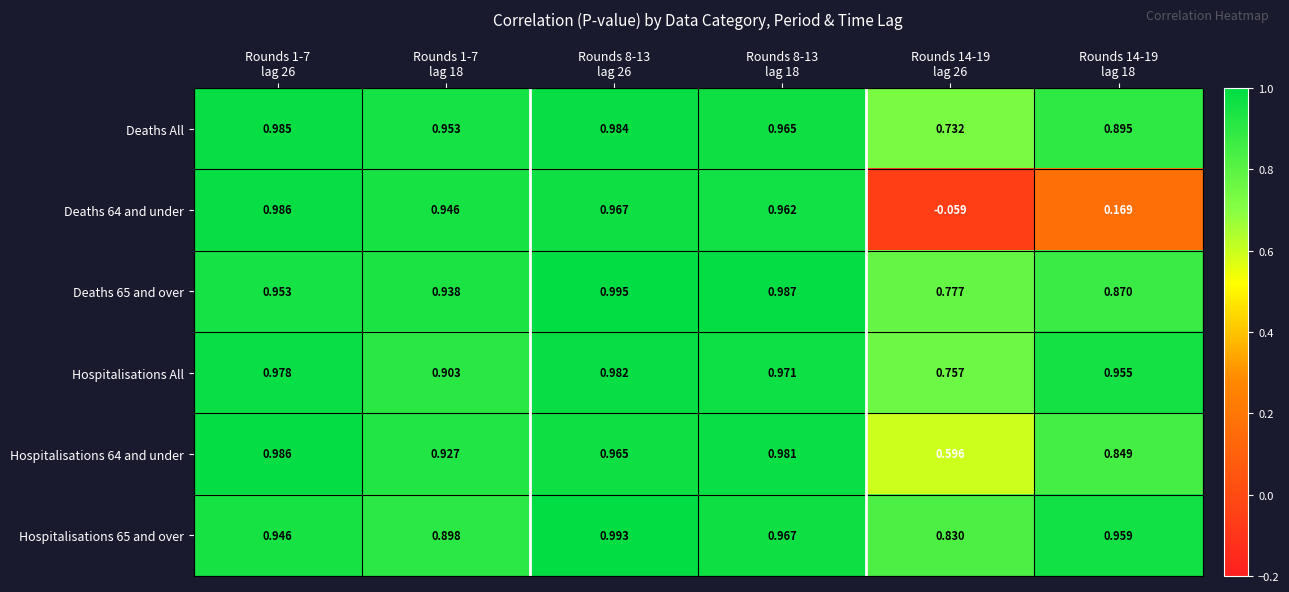

Count the number of data series in this chart.

6